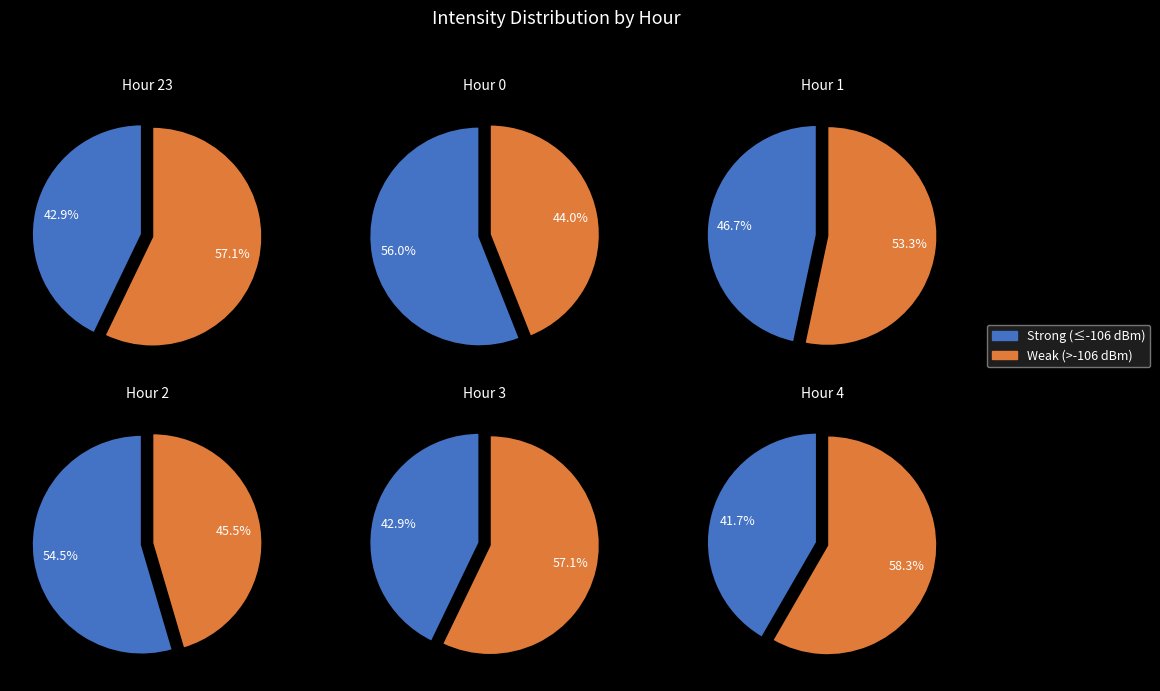

Combined, do Hour 23 and Hour 2 account for over 50%?

No